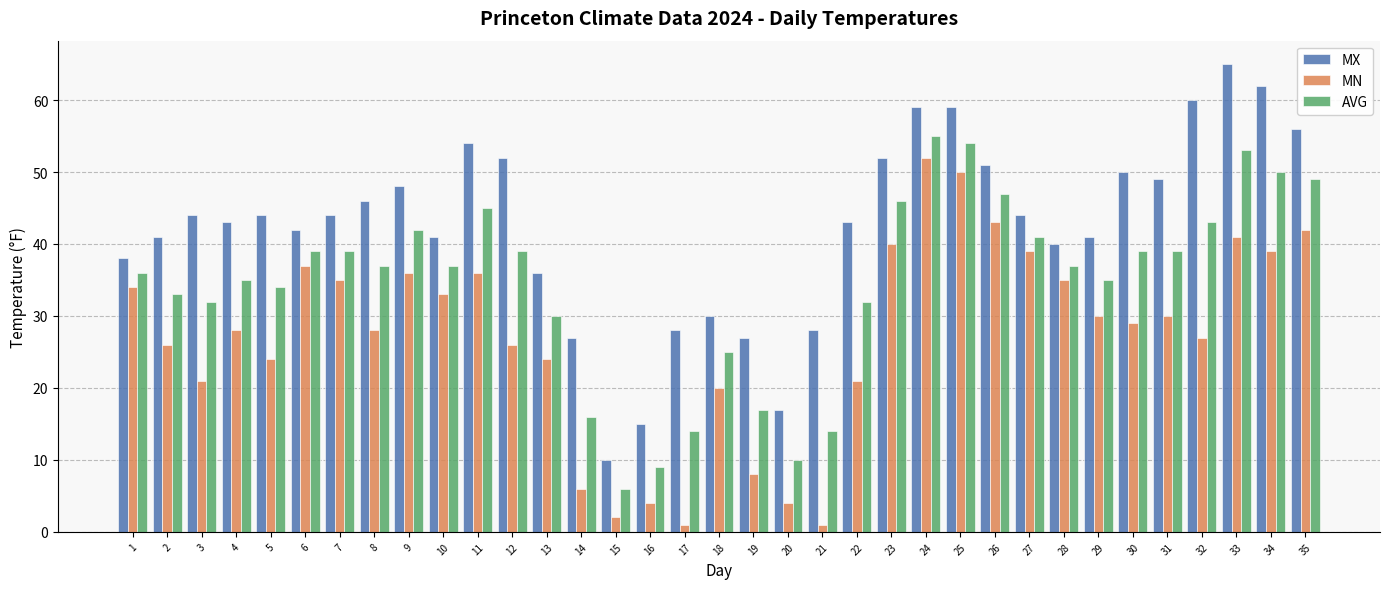

Which series has the largest total across all categories?

MX